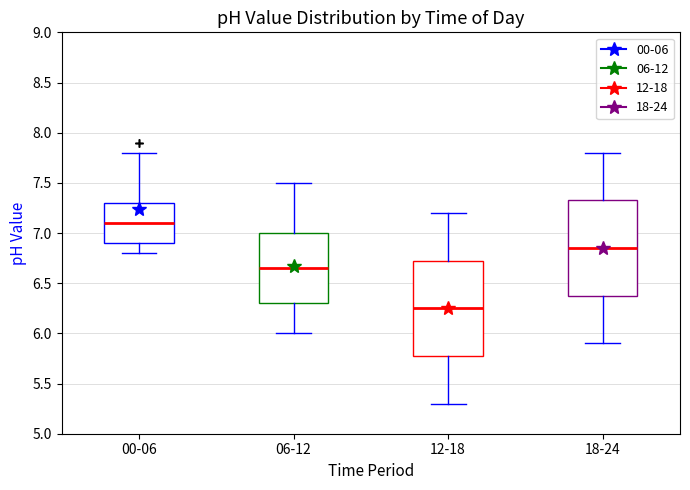

Which box's median line is the highest?

00-06